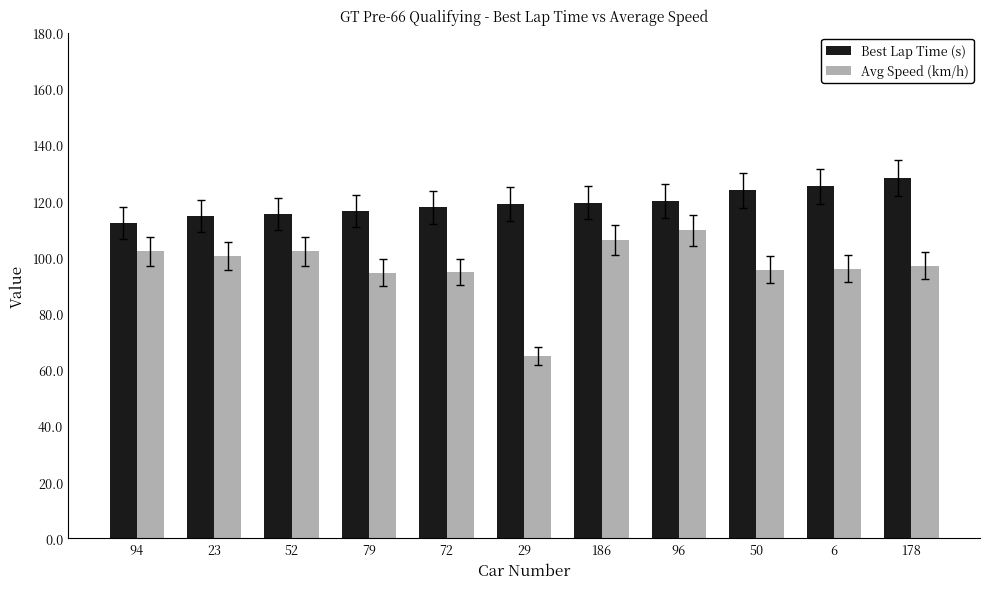

What is the difference between the maximum and minimum values in the Best Lap Time (s) series?

15.8